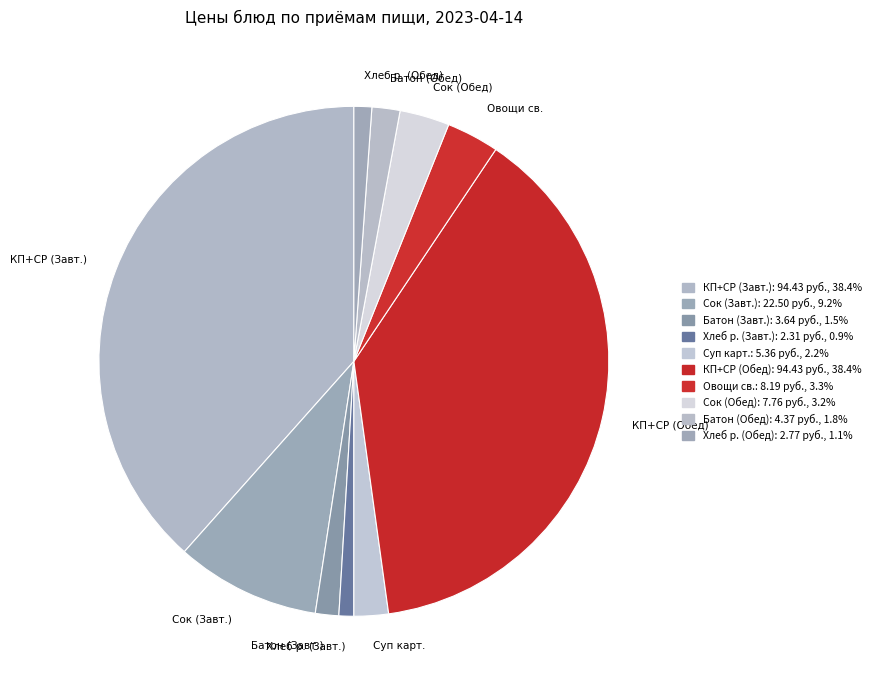

Does any single category account for the majority?

No